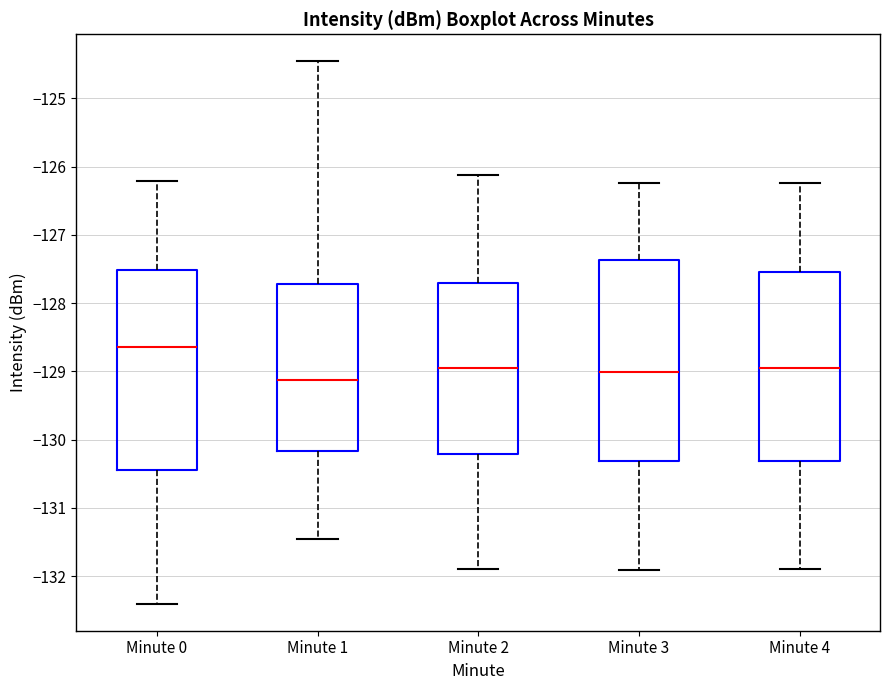

Where does the upper whisker of the box for Minute 4 end on the y-axis? The values are not printed on the chart, so give them approximately, as read against the axis.

-126.2